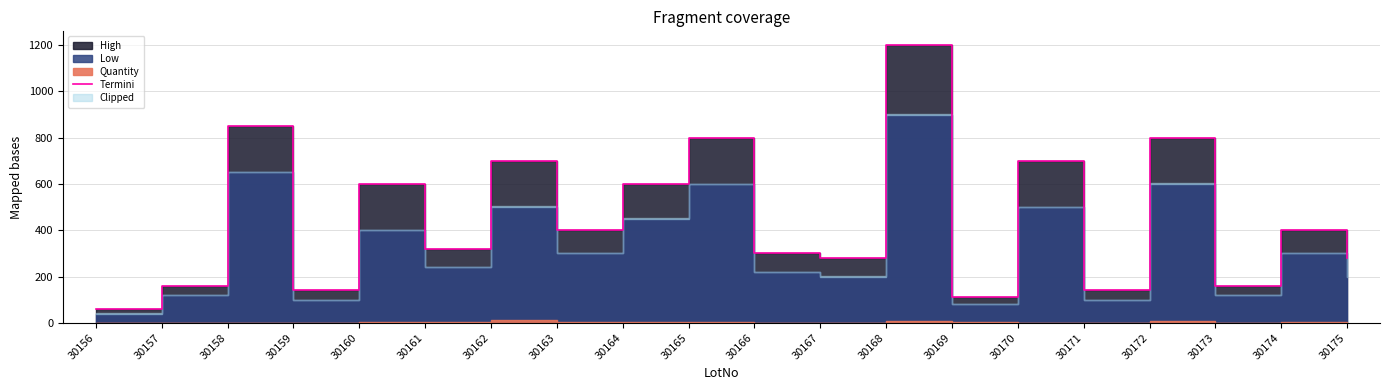

Count the number of categories in the chart.

20